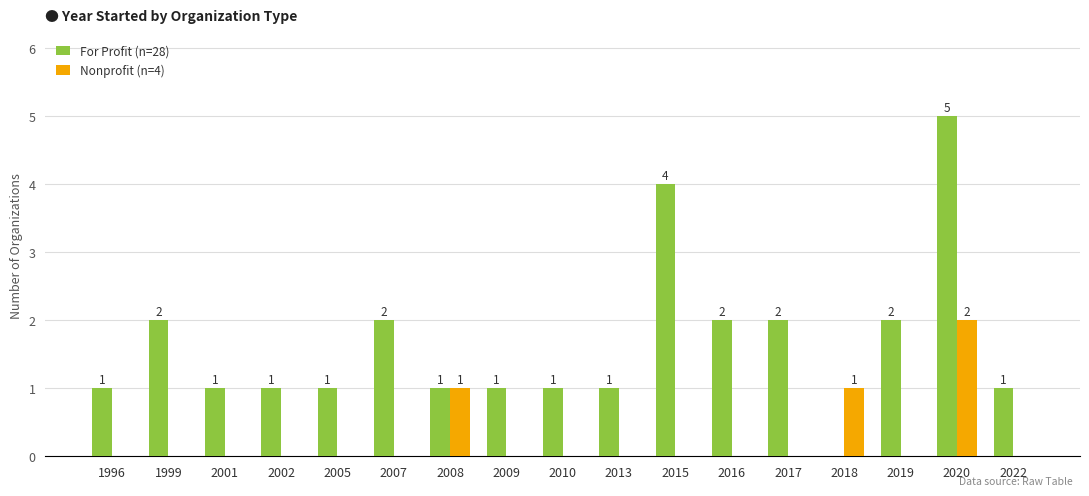

Which category has the highest value in the For Profit (n=28) series?

2020